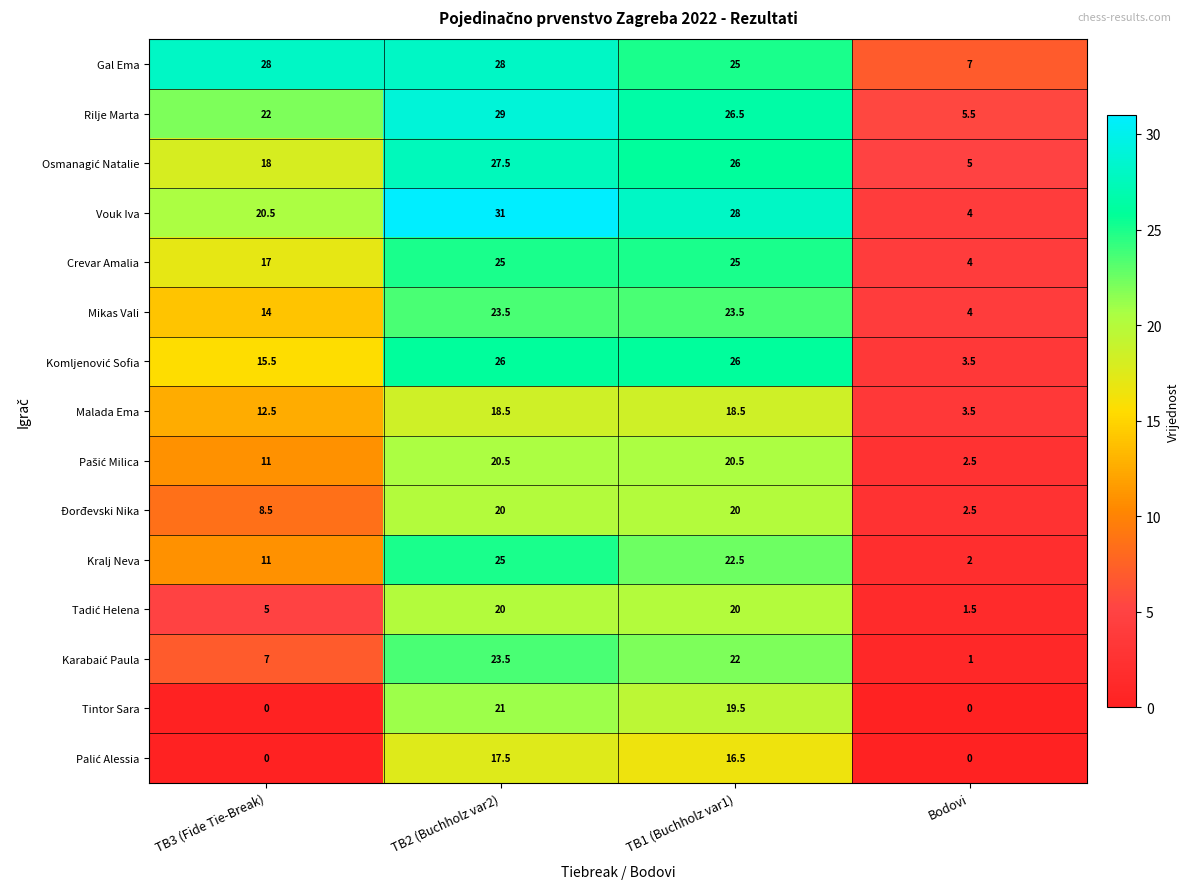

Which series has the widest spread of values?

Vouk Iva